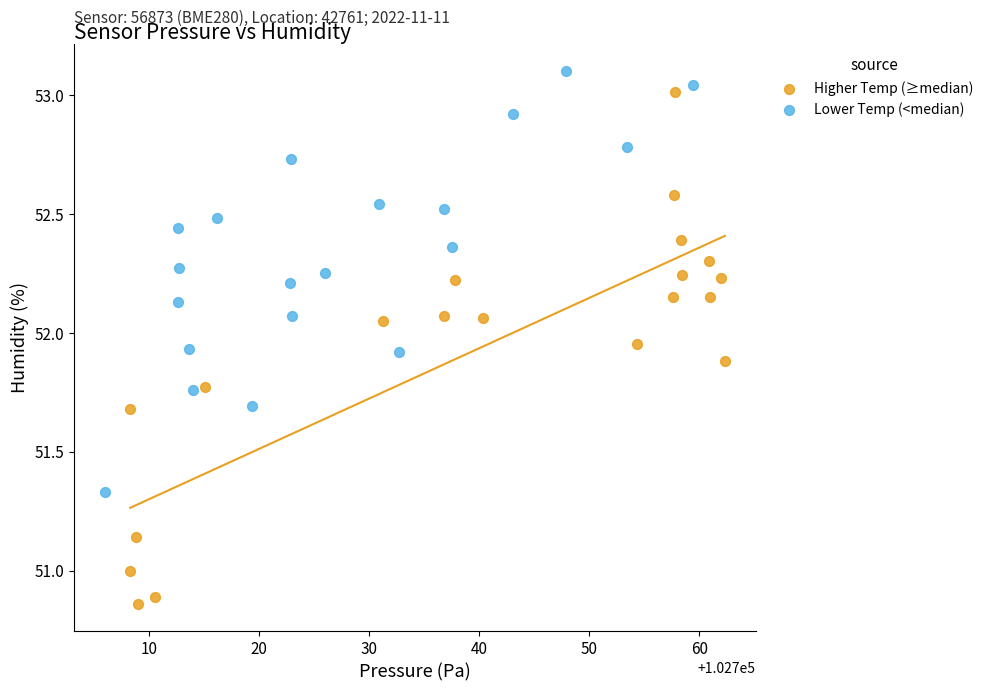

Which series contains the lowest Y value?

Higher Temp (≥median)